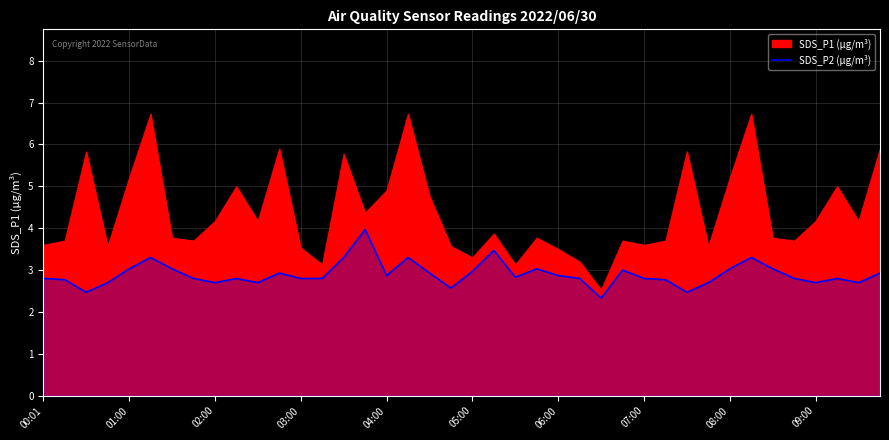

What is the highest value of the SDS_P2 (µg/m³) series?

4.0